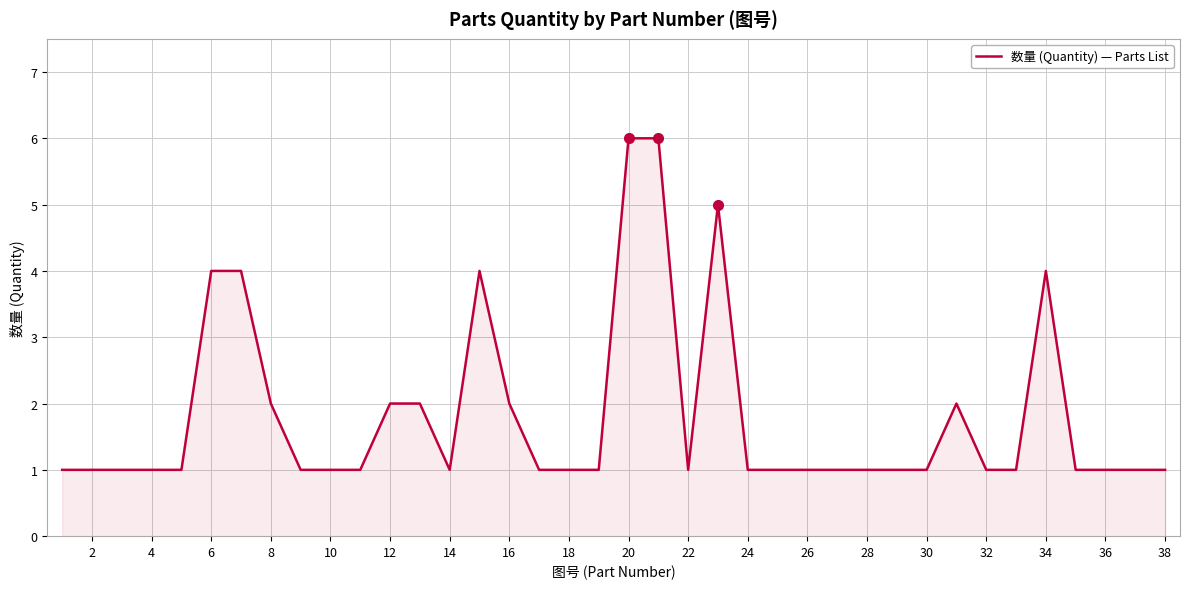

What is the difference between the maximum and minimum values?

5